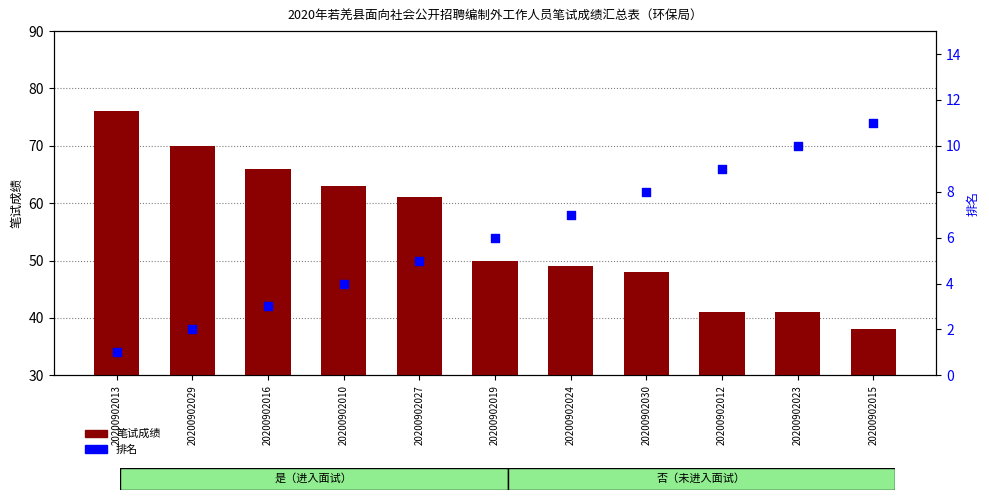

Which series contains the lowest Y value?

排名